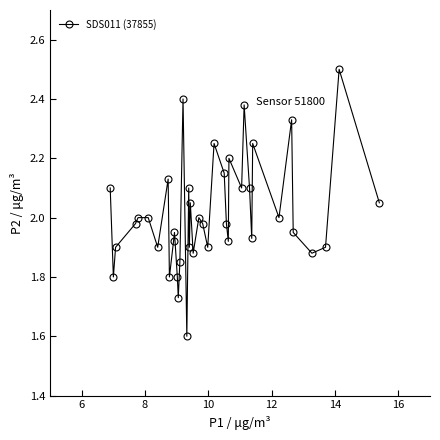

What is the value of the 2nd point from the left?

1.8